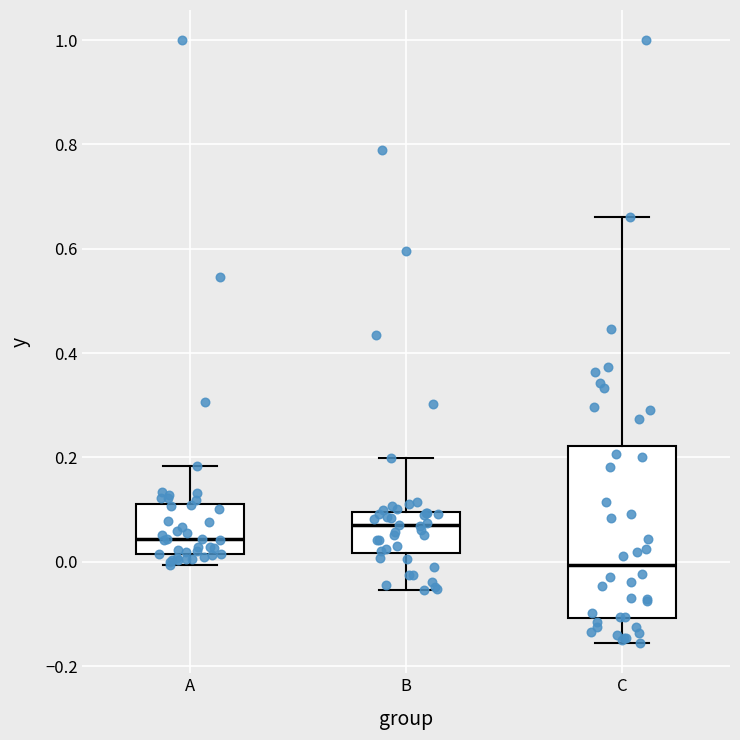

Which box is the tallest, from its lower edge to its upper edge?

C